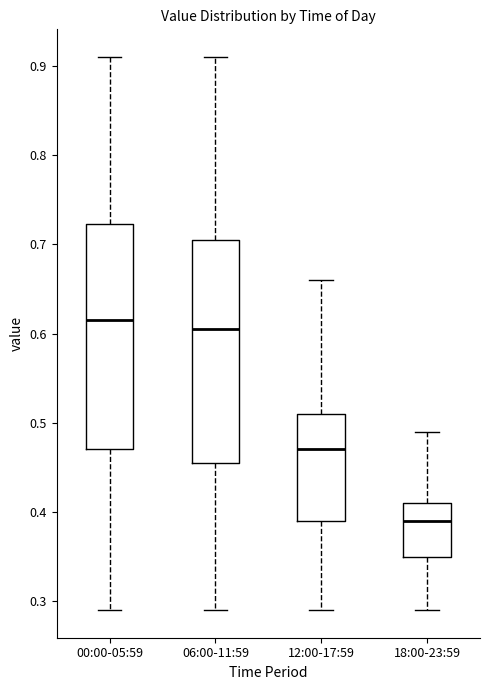

Where is the upper edge of the box for 00:00-05:59 on the y-axis? The values are not printed on the chart, so give them approximately, as read against the axis.

0.72